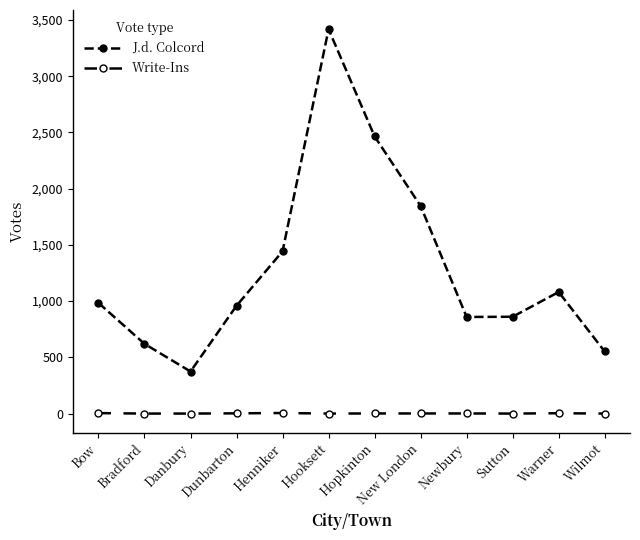

List the series in order of their peak value, lowest first.

Write-Ins, J.d. Colcord